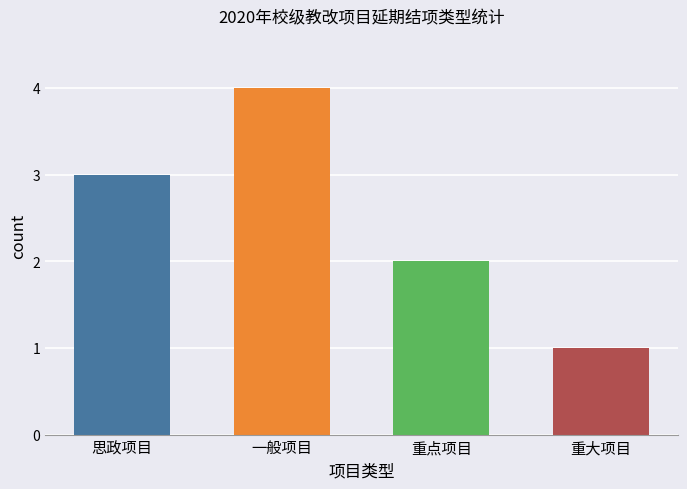

Approximately how many times larger is the value at 一般项目 compared to 重点项目?

2.0